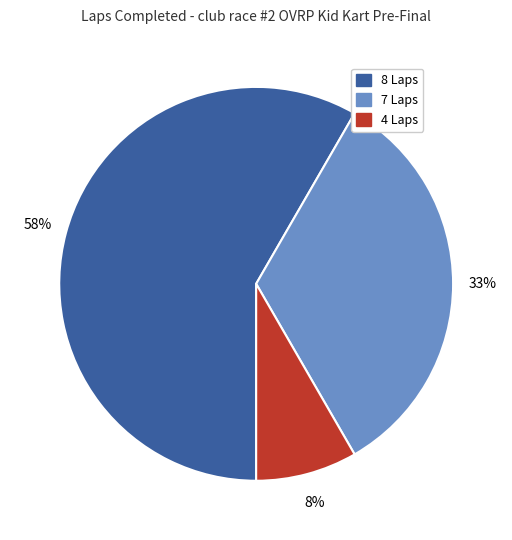

Is there any slice that represents more than half of the pie?

Yes